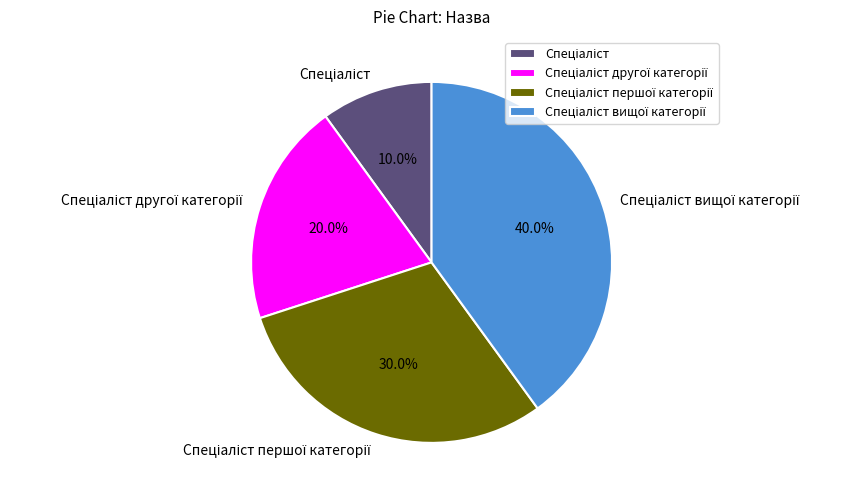

Is there a majority slice in this chart?

No